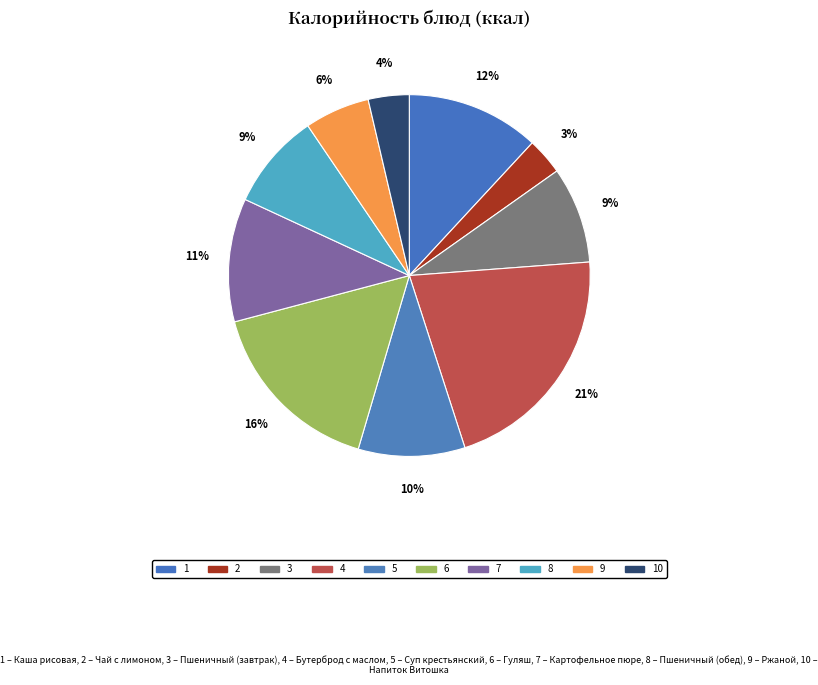

Count the number of slices in the pie.

10